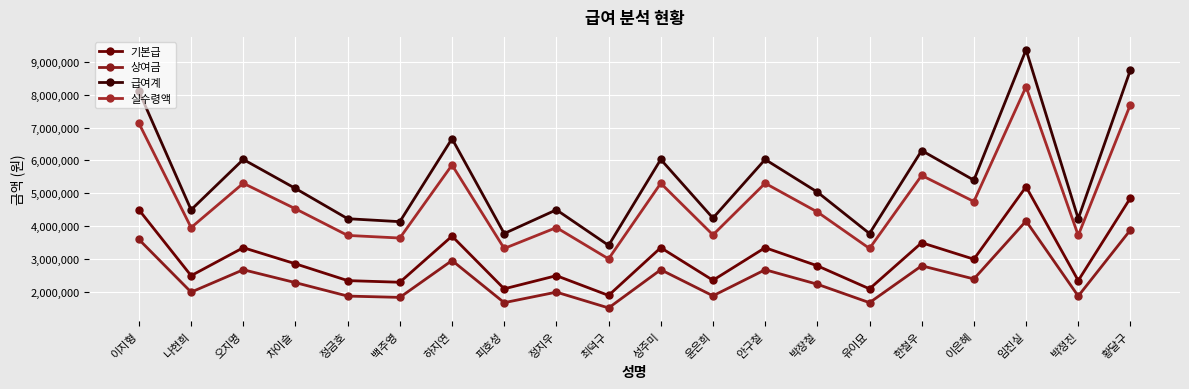

Is it true that 급여계 equals 5400000 at 이은혜?

True